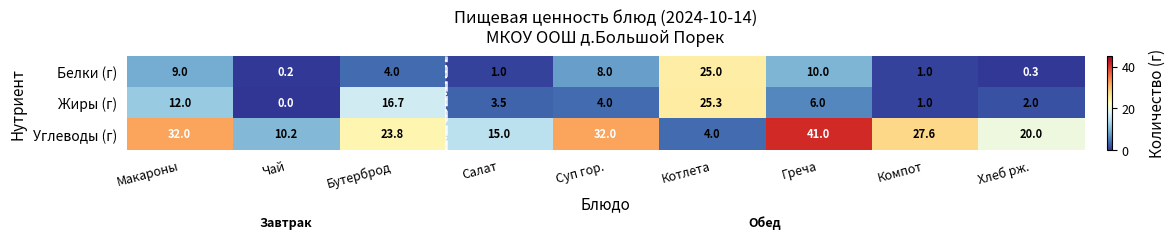

What is the total value across all series at Чай?

10.4